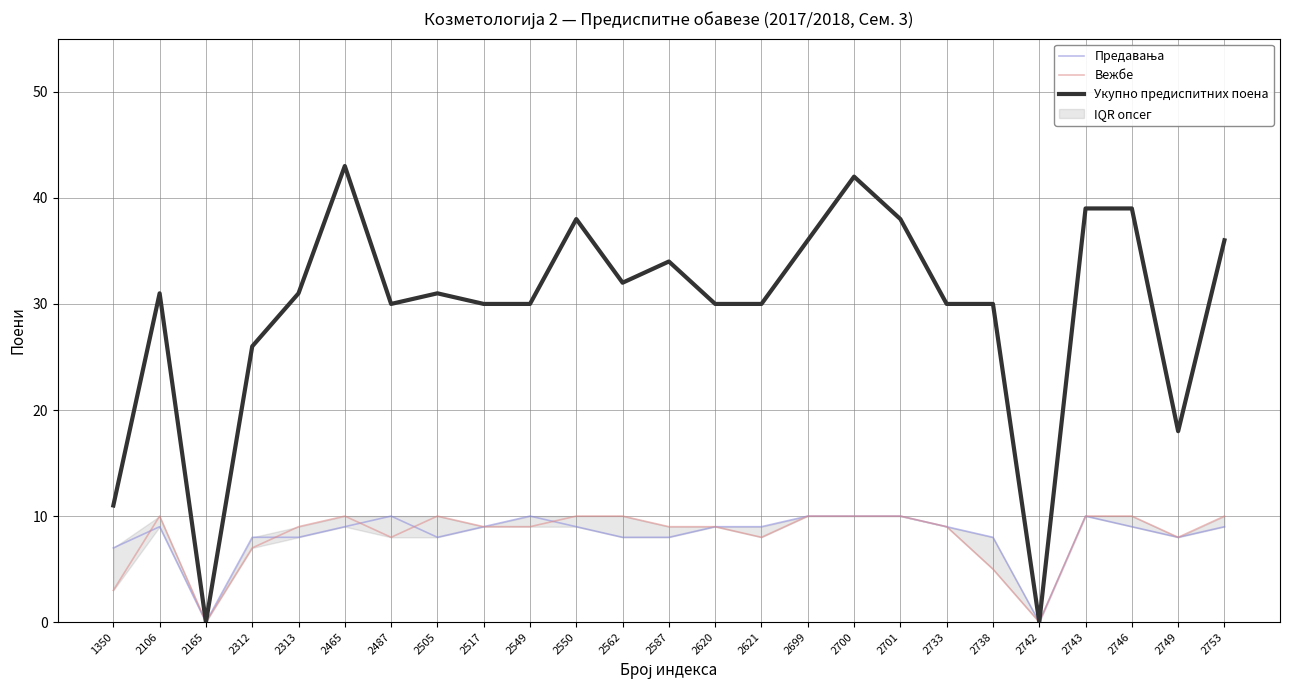

Reading left to right, transcribe all the data shown in this chart.

Предавања: 1350=7	2106=9	2165=0	2312=8	2313=8	2465=9	2487=10	2505=8	2517=9	2549=10	2550=9	2562=8	2587=8	2620=9	2621=9	2699=10	2700=10	2701=10	2733=9	2738=8	2742=0	2743=10	2746=9	2749=8	2753=9
Вежбе: 1350=3	2106=10	2165=0	2312=7	2313=9	2465=10	2487=8	2505=10	2517=9	2549=9	2550=10	2562=10	2587=9	2620=9	2621=8	2699=10	2700=10	2701=10	2733=9	2738=5	2742=0	2743=10	2746=10	2749=8	2753=10
Укупно предиспитних поена: 1350=11	2106=31	2165=0	2312=26	2313=31	2465=43	2487=30	2505=31	2517=30	2549=30	2550=38	2562=32	2587=34	2620=30	2621=30	2699=36	2700=42	2701=38	2733=30	2738=30	2742=0	2743=39	2746=39	2749=18	2753=36